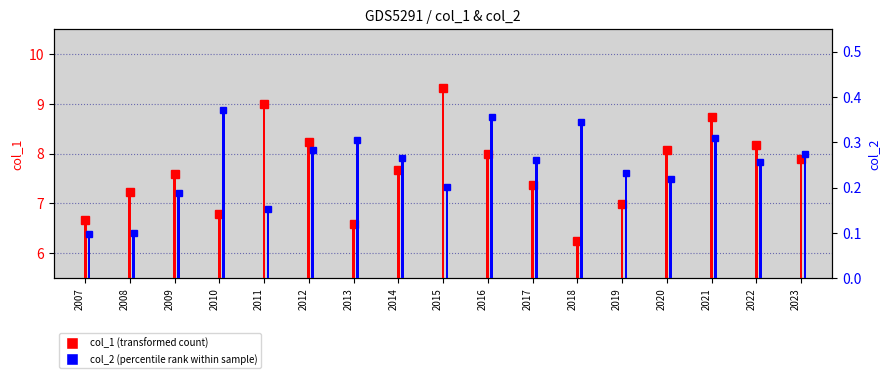

What is the value of the col_1 (transformed count) bar at the 17th from the left?

7.9